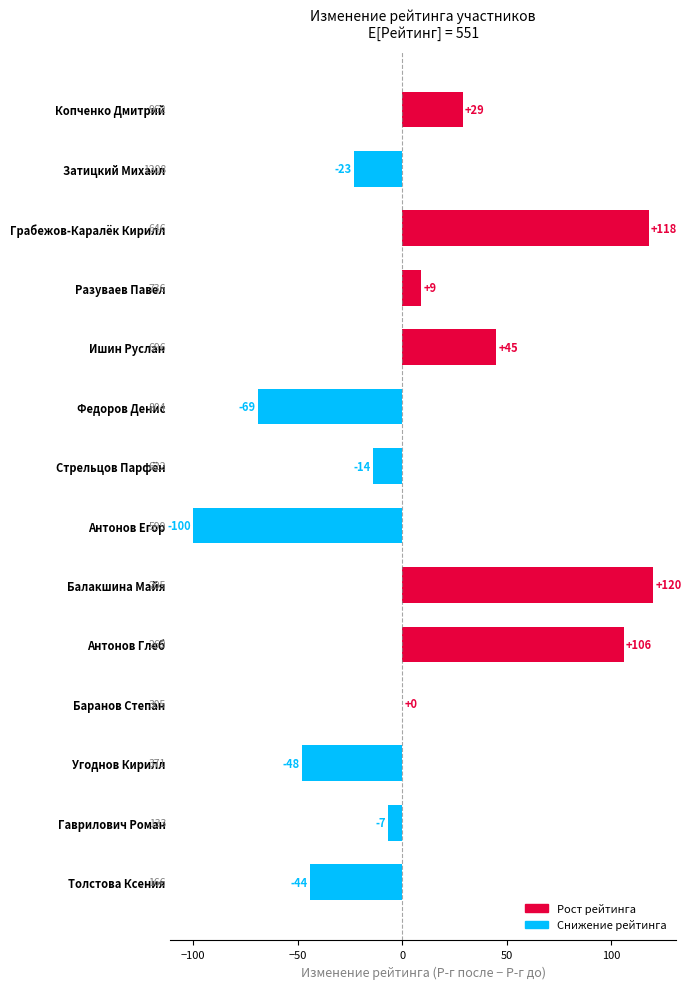

How many categories are shown in the chart?

14